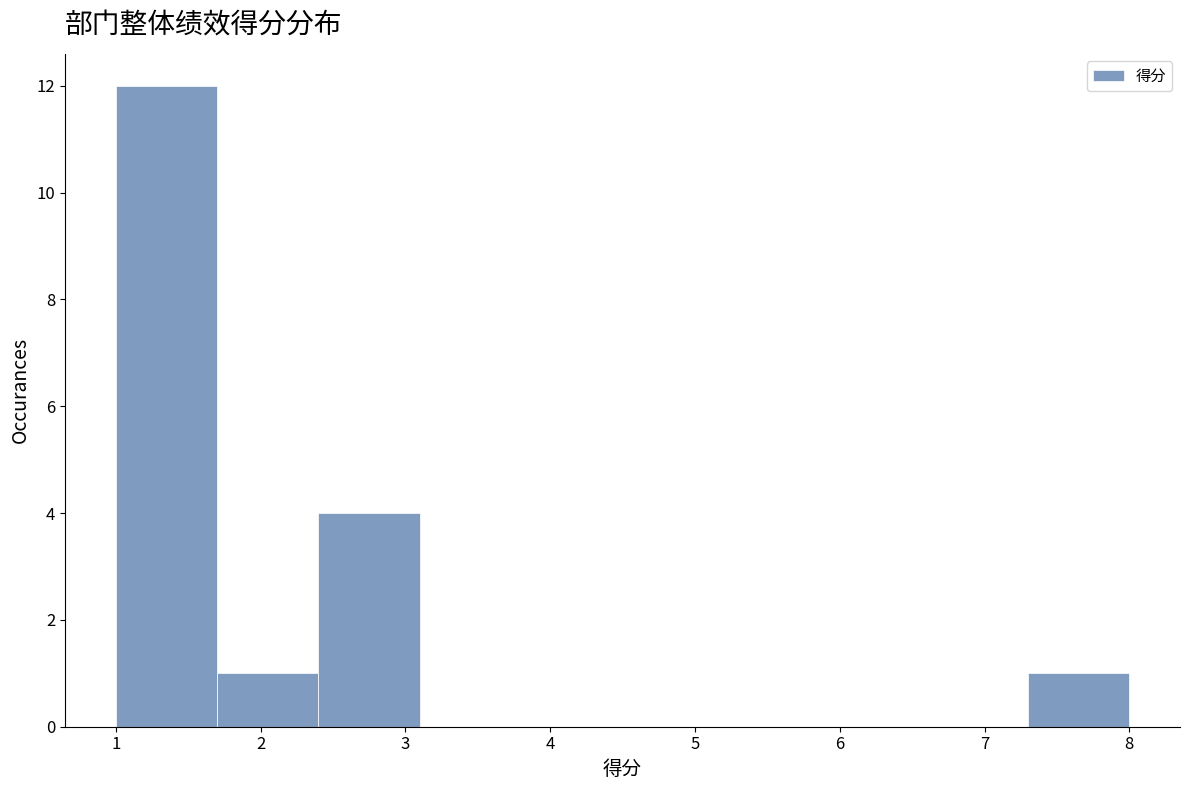

Reading left to right, transcribe this chart: for each bar, give the range it covers on the x-axis and its height. The values are not printed on the chart, so give them approximately, as read against the axis.

1.0 to 1.7: 12
1.7 to 2.4: 1
2.4 to 3.1: 4
3.1 to 3.8: 0
3.8 to 4.5: 0
4.5 to 5.2: 0
5.2 to 5.9: 0
5.9 to 6.6: 0
6.6 to 7.3: 0
7.3 to 8.0: 1